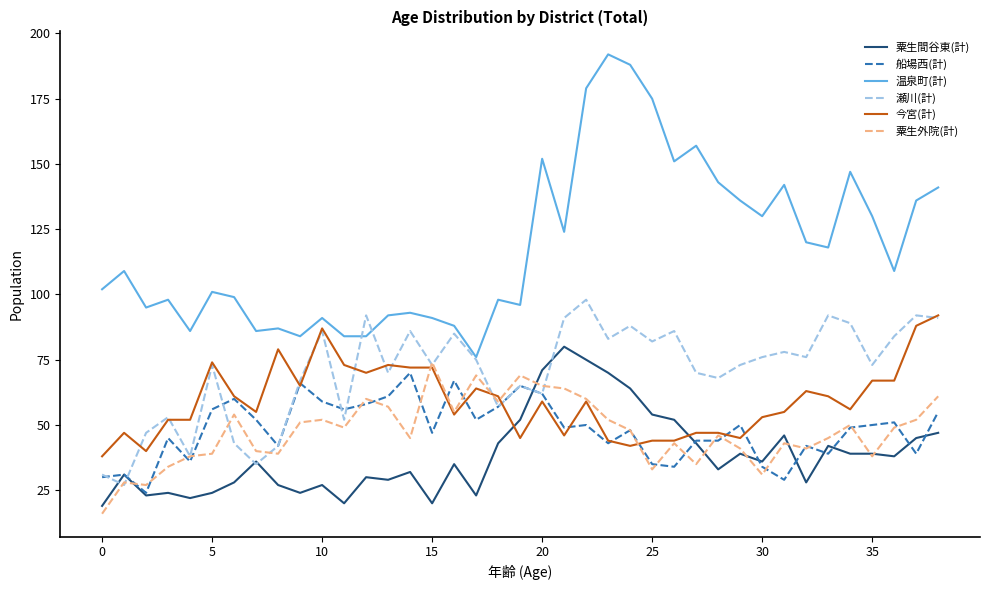

Which series has the widest spread of values?

温泉町(計)